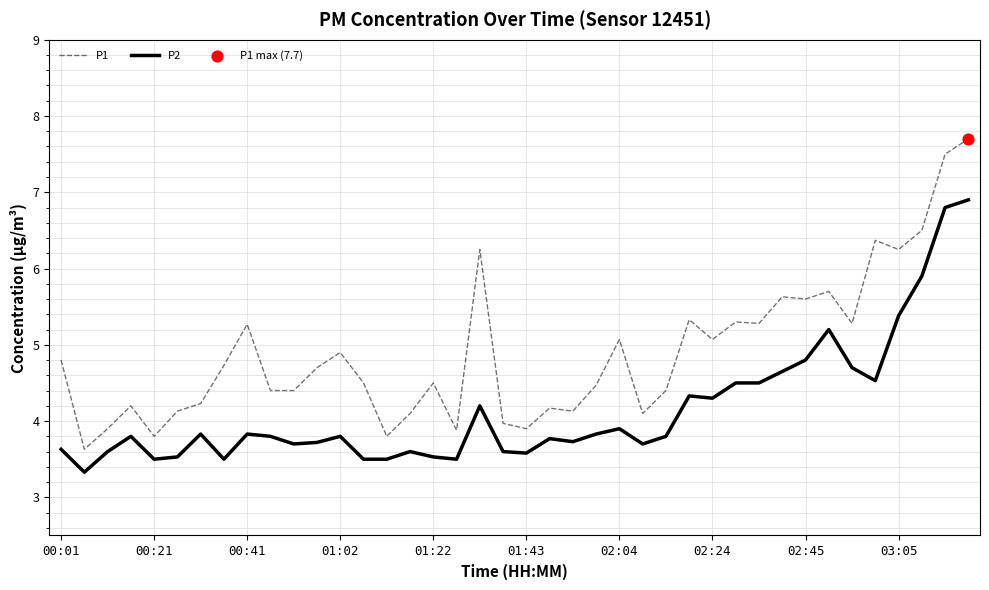

What is the minimum value for P1?

3.6